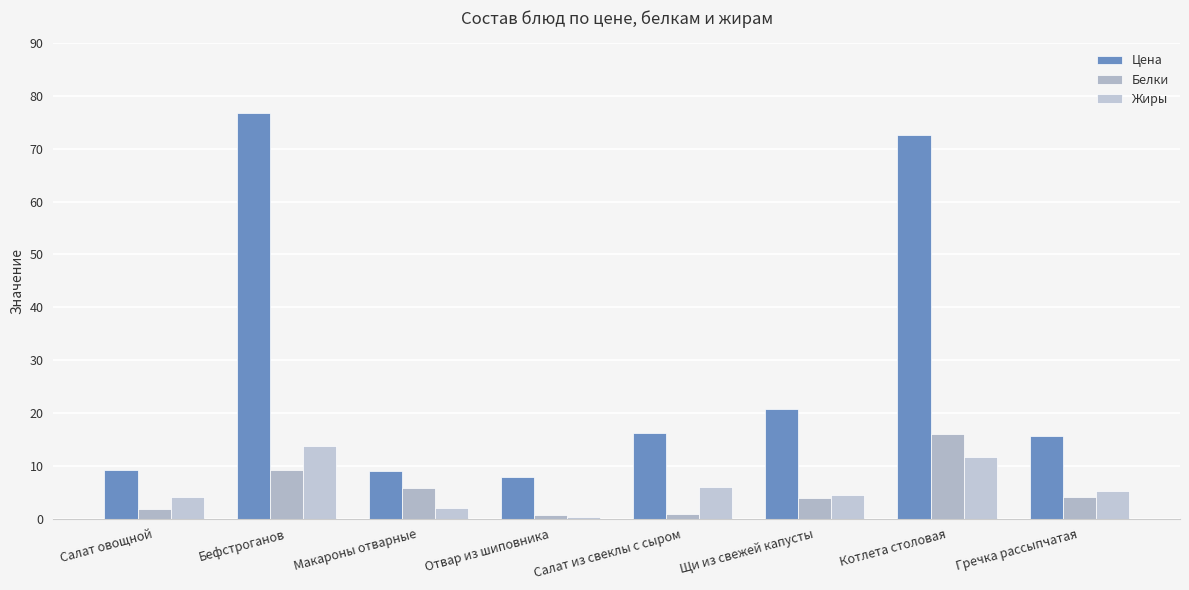

The Жиры series shows 4.5 at Щи из свежей капусты. True or false?

True